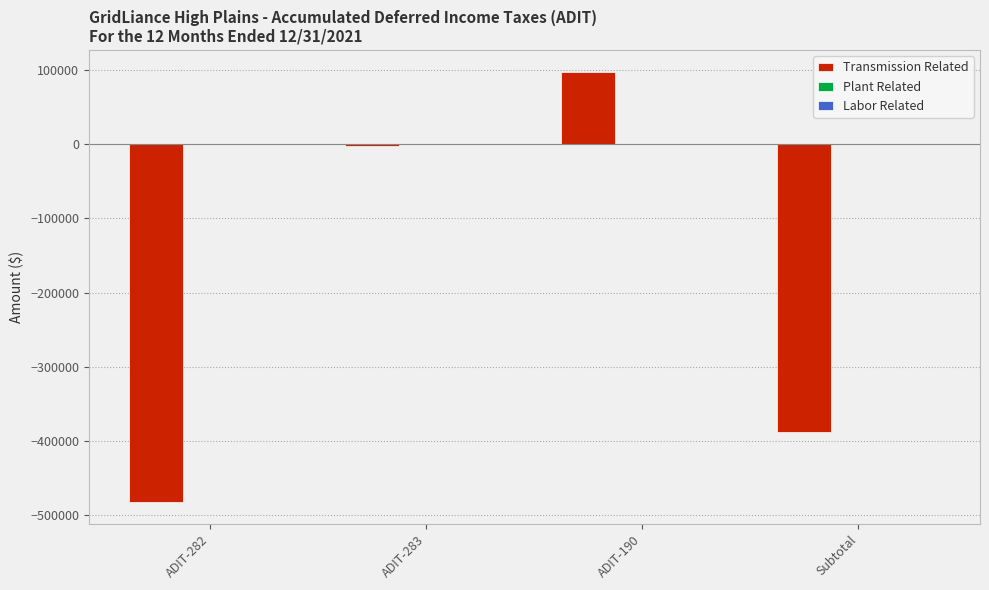

Is it true that the value at ADIT-190 is 97734.0?

True